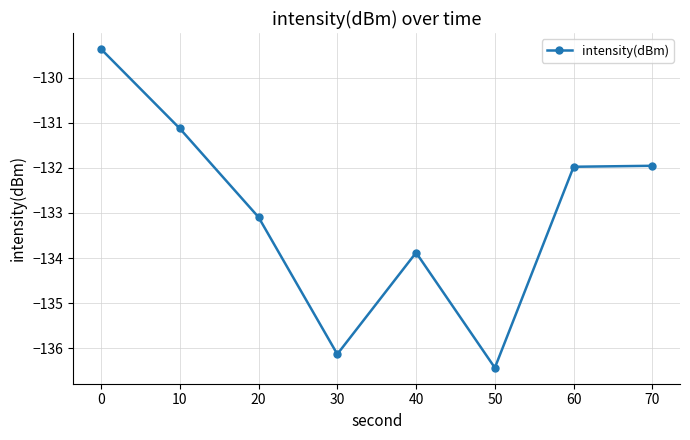

What is the difference between the values at 50 and 30?

0.3